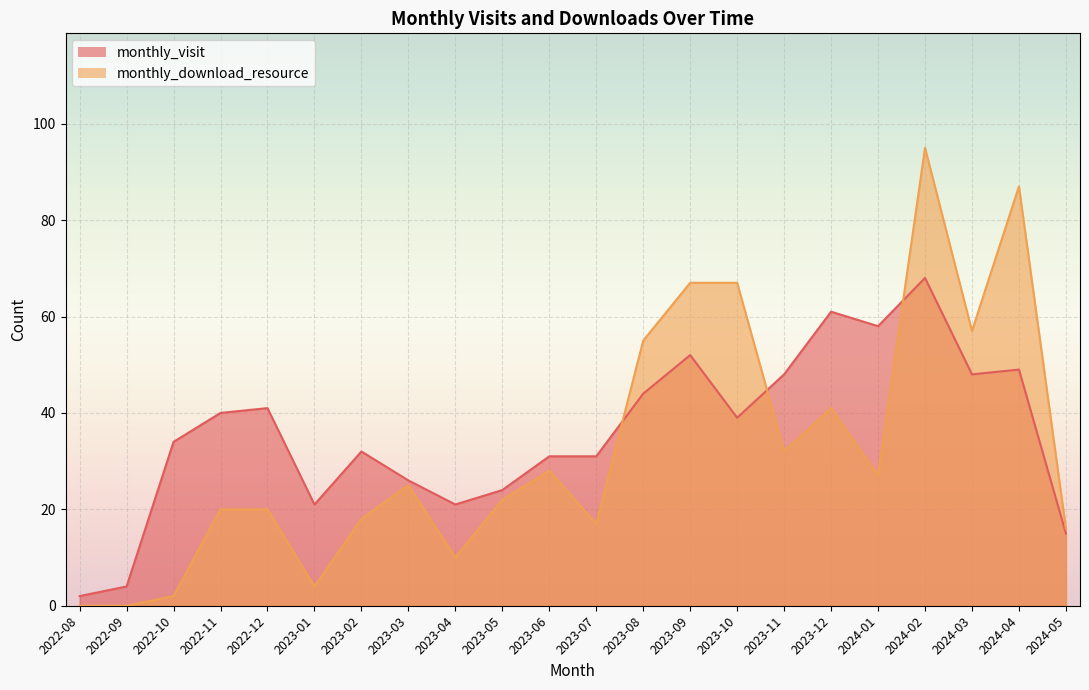

How many distinct data groups are displayed?

2